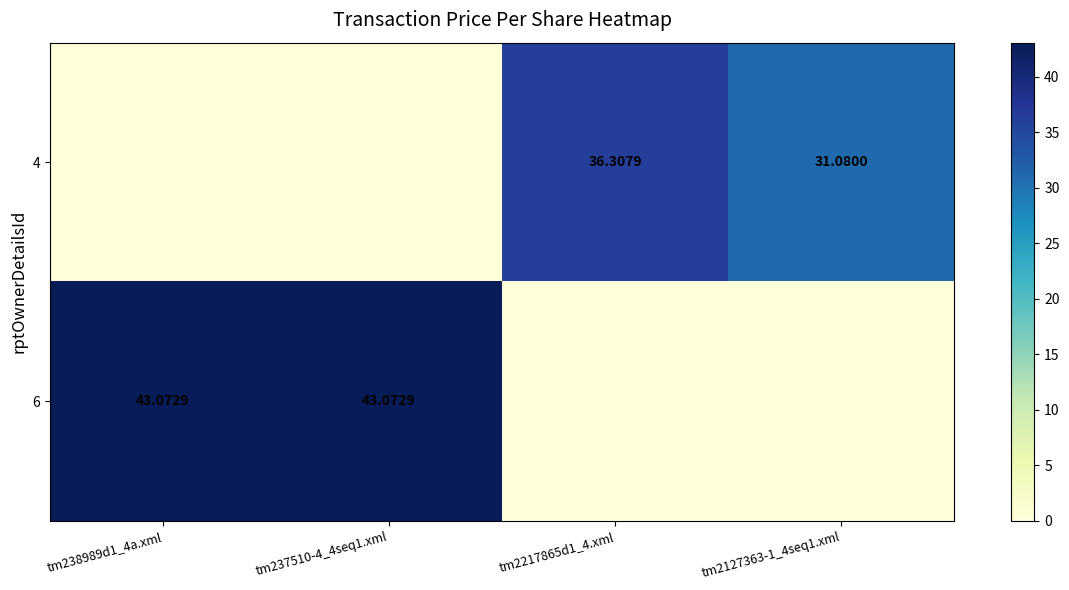

The 6 series shows 16.2 at tm238989d1_4a.xml. True or false?

False